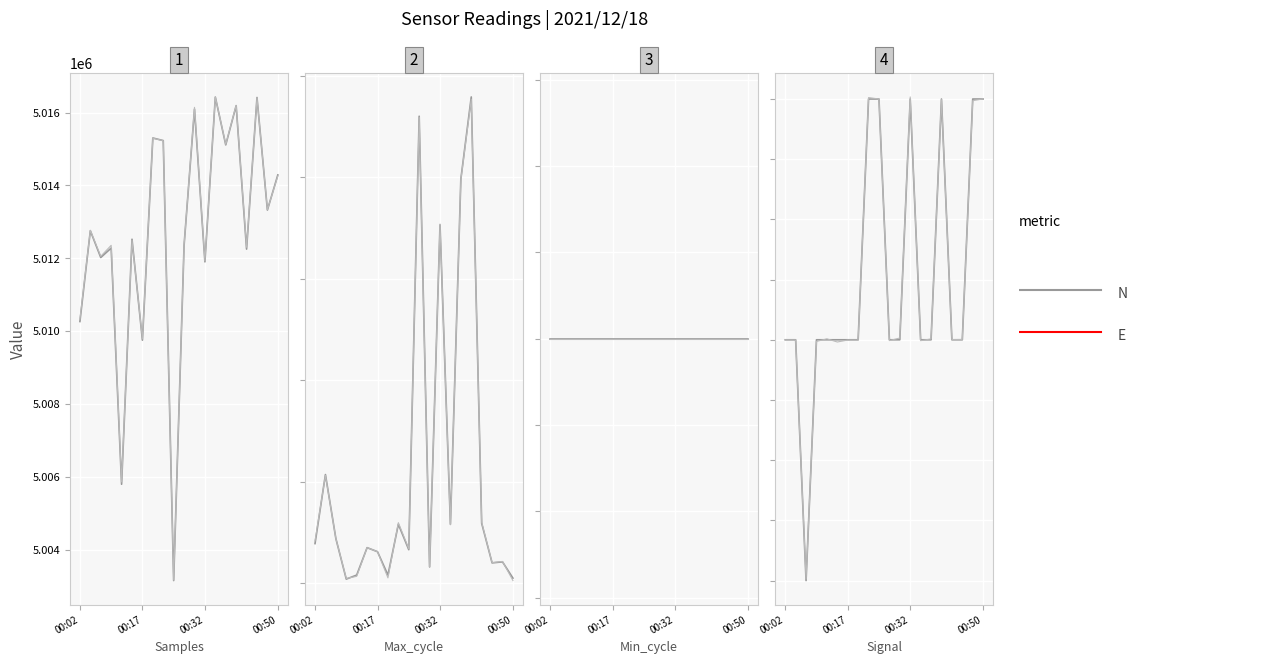

True or false: there are more than 0 points higher than both neighbors.

True